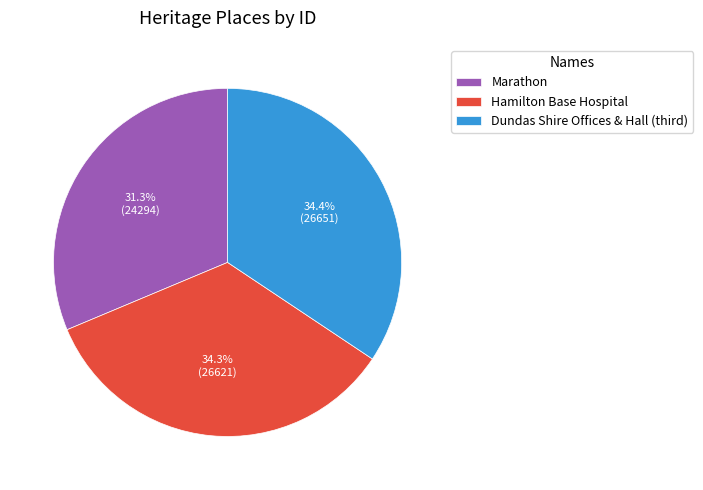

To the nearest percent, what percentage of the pie is Marathon?

31%